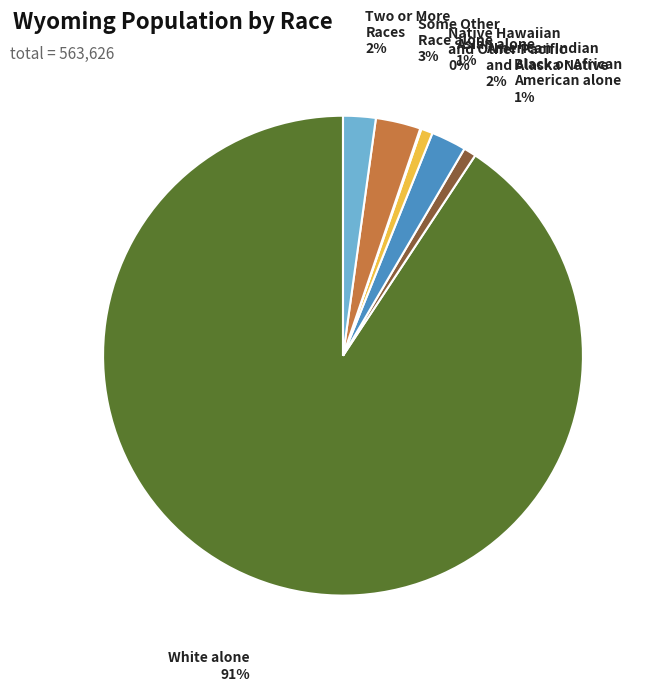

To the nearest percent, what is the average slice percentage?

14%